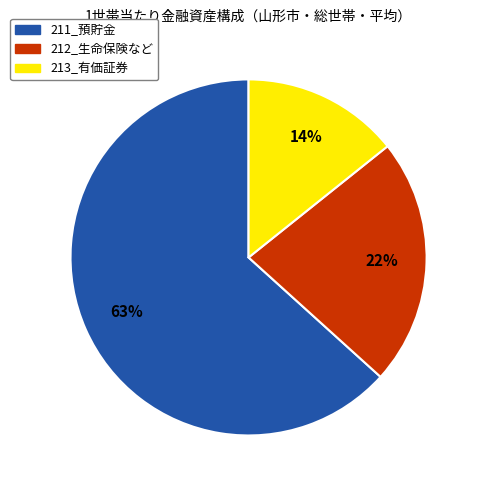

What is the ratio of the value at 213_有価証券 to the value at 211_預貯金?

0.2